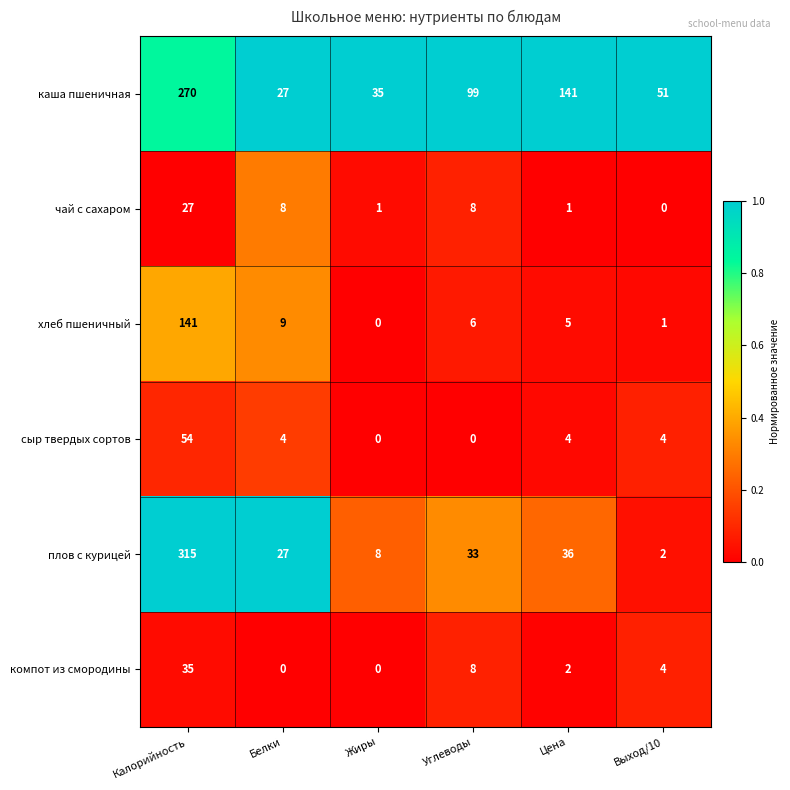

At which category is the sum across all series the highest?

Калорийность